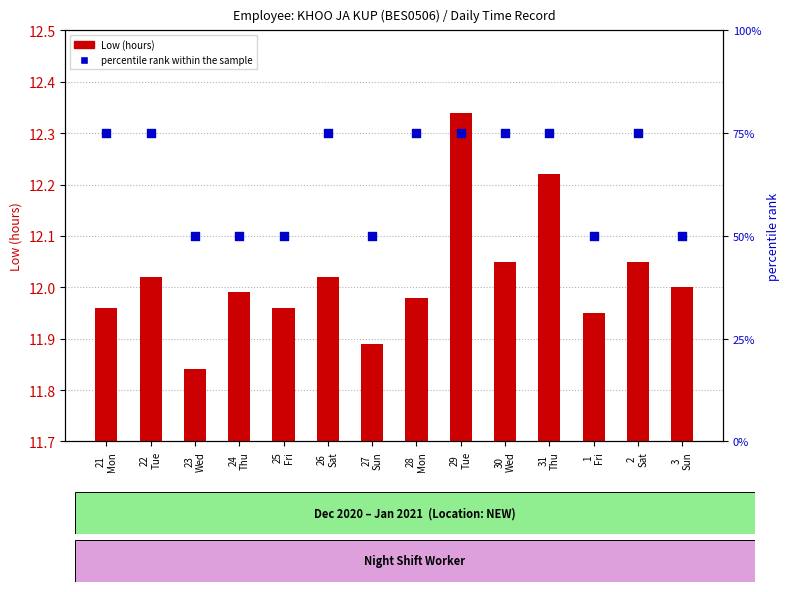

Which series reaches the minimum Y coordinate?

Low (hours)